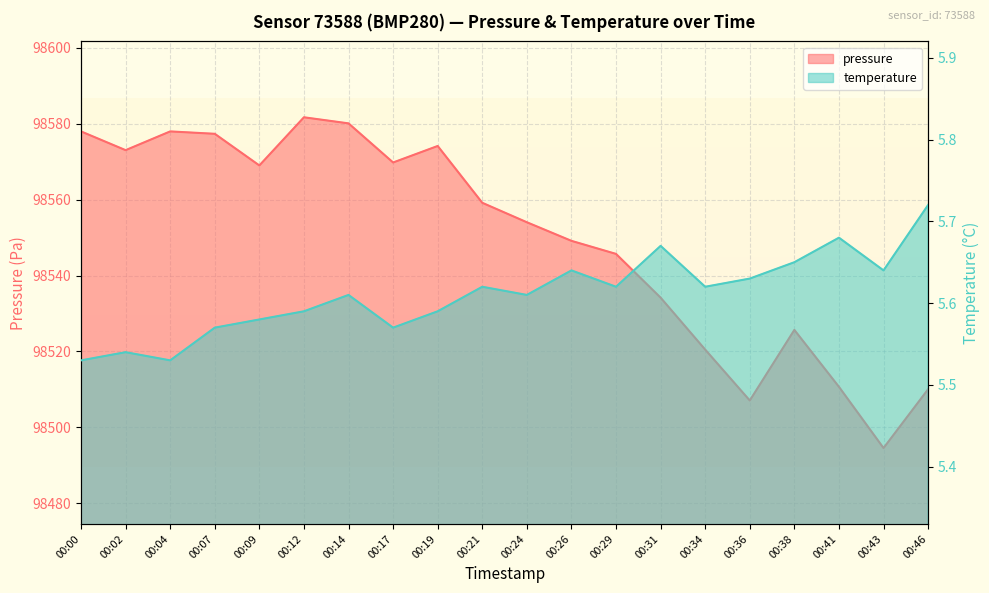

The temperature series shows 7.5 at 00:41. True or false?

False